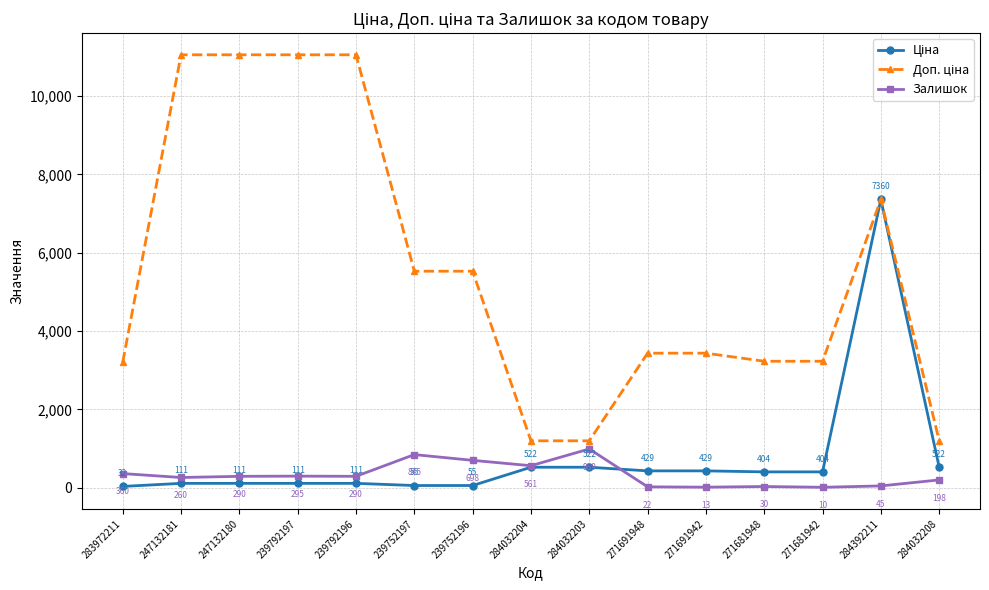

What is the difference between the highest and lowest values at 284032208?

999.0